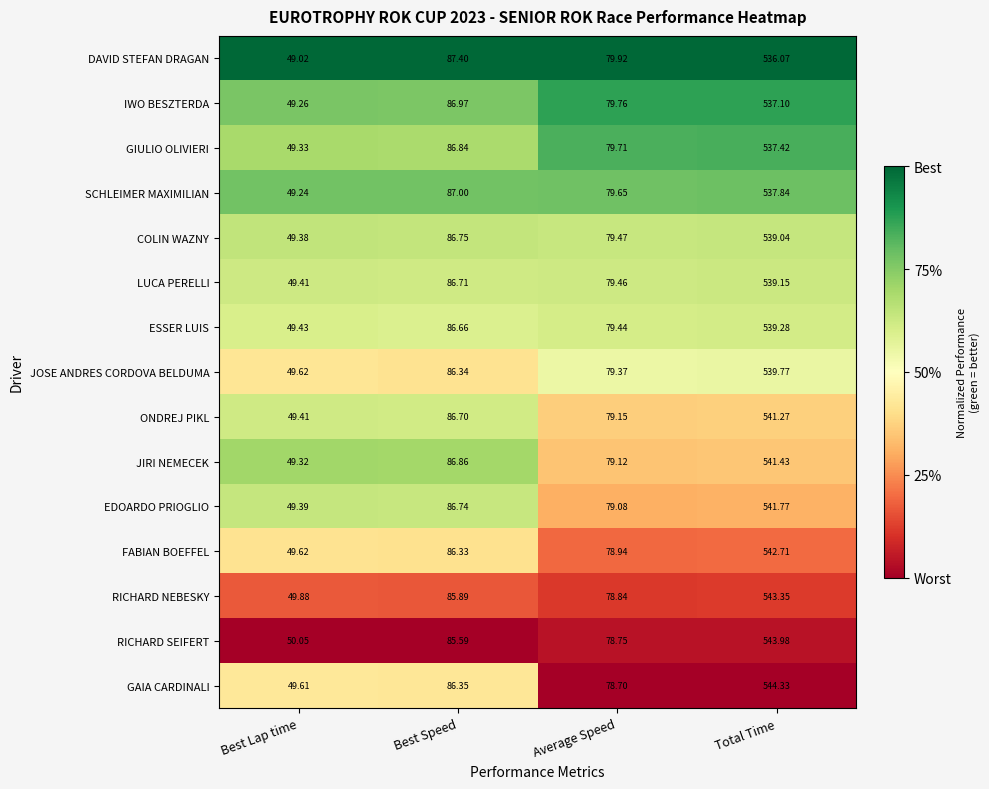

Count the number of categories in the chart.

4